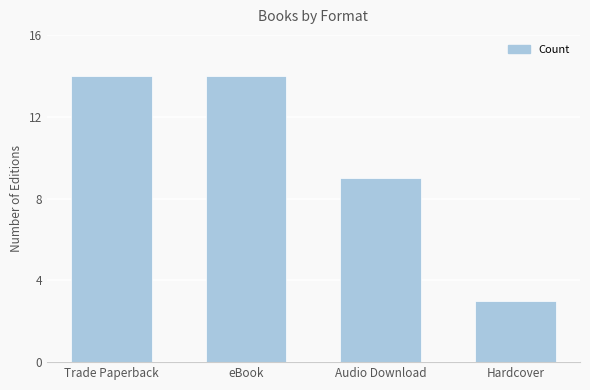

What is the sum of all values?

40